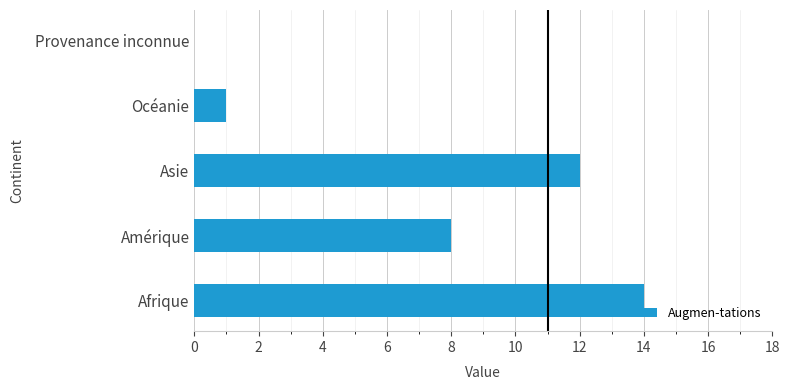

Reading bottom to top, what are all the values shown in this chart?

Afrique=14	Amérique=8	Asie=12	Océanie=1	Provenance inconnue=0